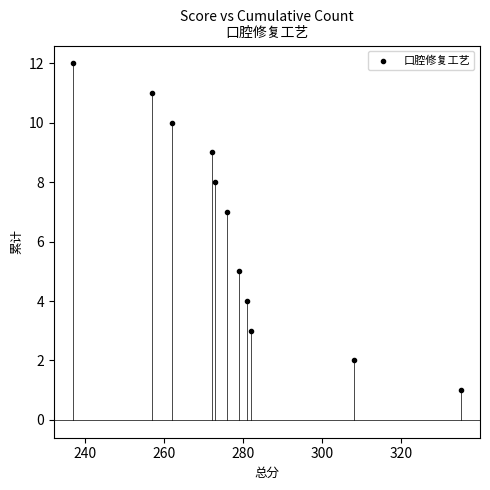

What is the average X value?

278